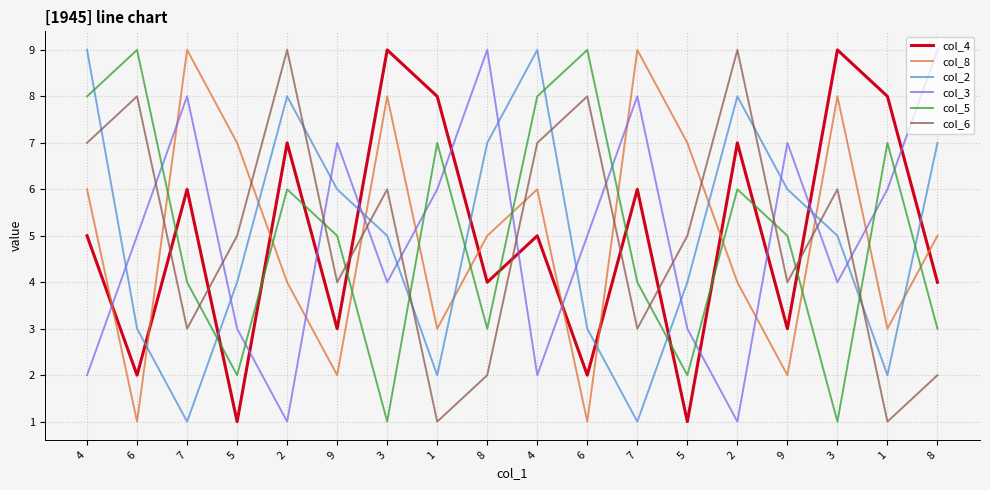

What is the sum of all col_5 values?

90